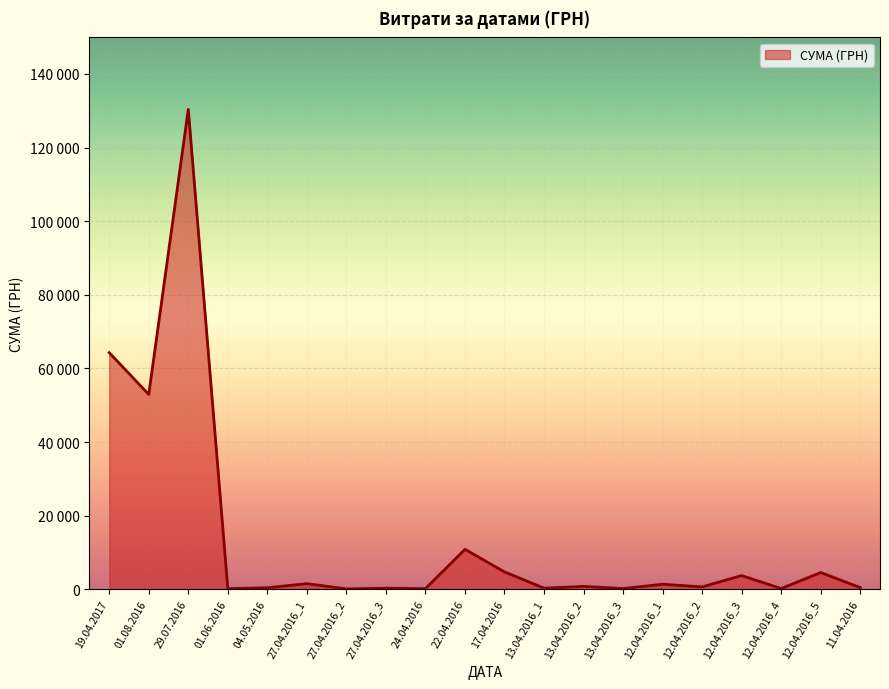

Does the chart display data point markers on the line(s)?

No